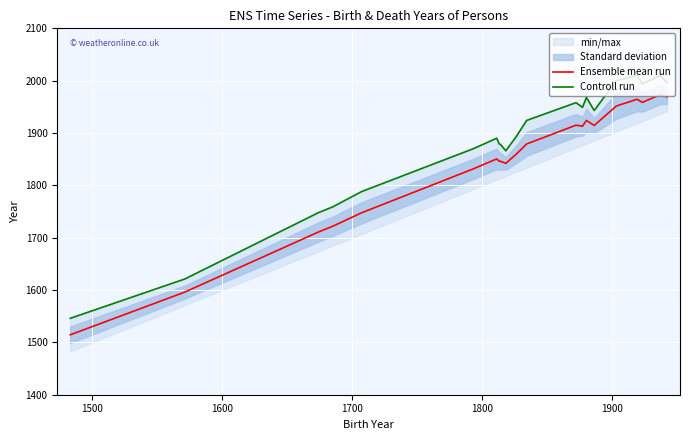

True or false: Controll run and Ensemble mean run intersect in this chart.

False